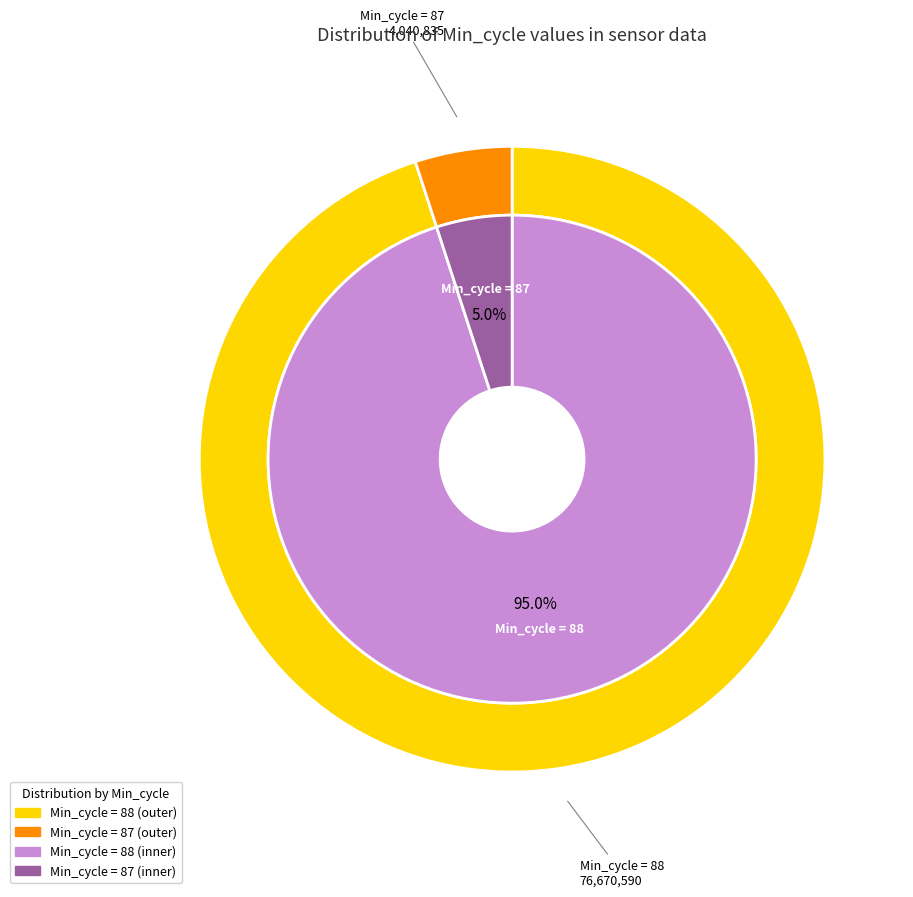

Is 88 the majority of the pie?

No